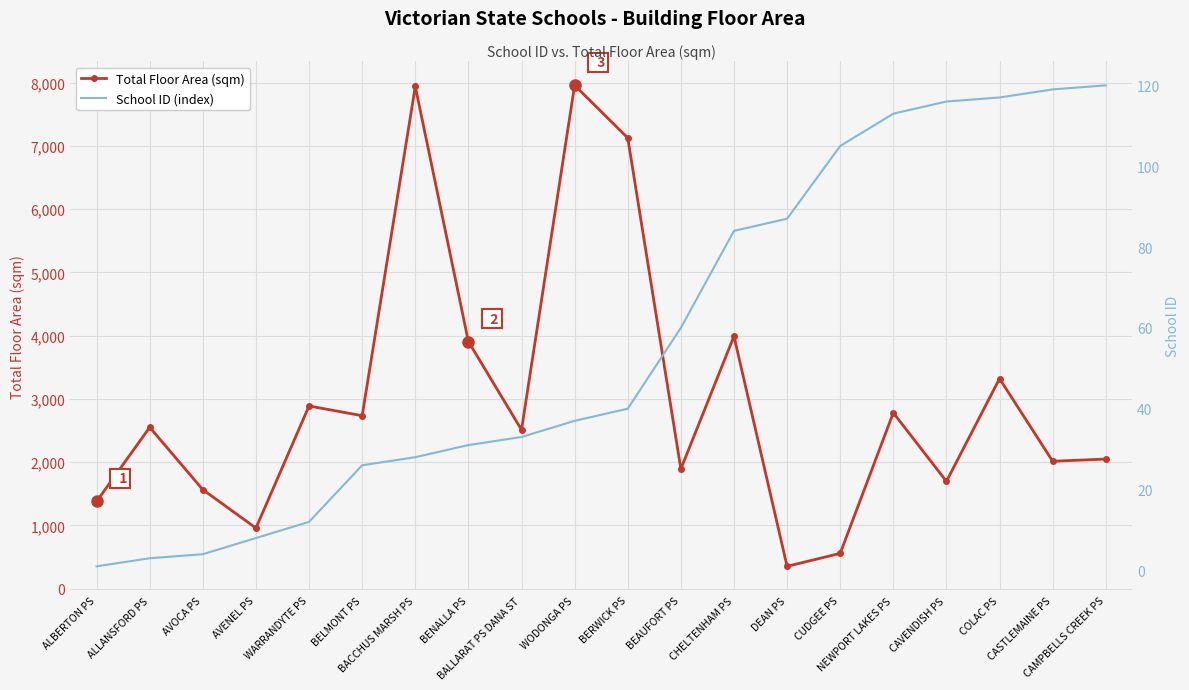

At which category is the sum across all series the highest?

WODONGA PS